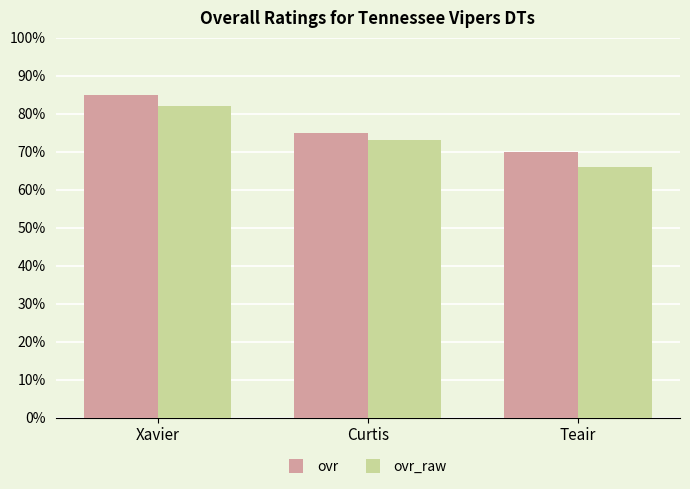

Reading left to right, what are all the values shown in this chart?

ovr: 85	75	70
ovr_raw: 82	73	66